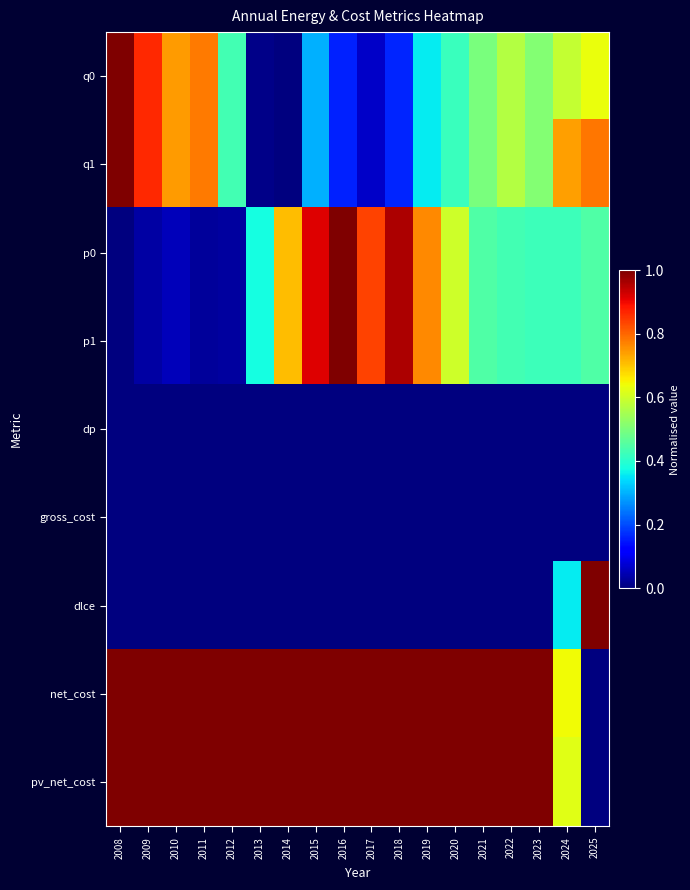

Between 2025 and 2023, which is larger?

2025